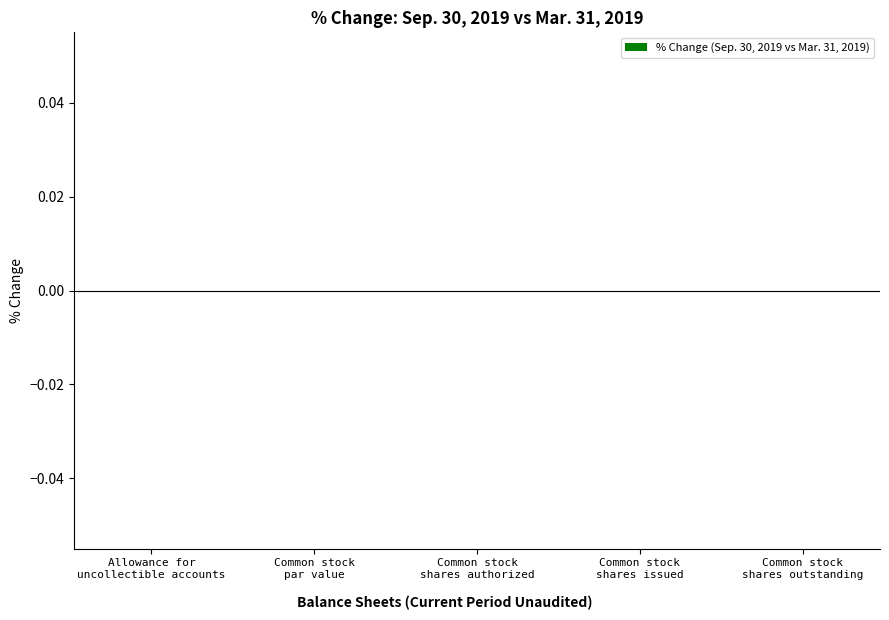

At which category is the sum across all series the highest?

Common stock
shares authorized